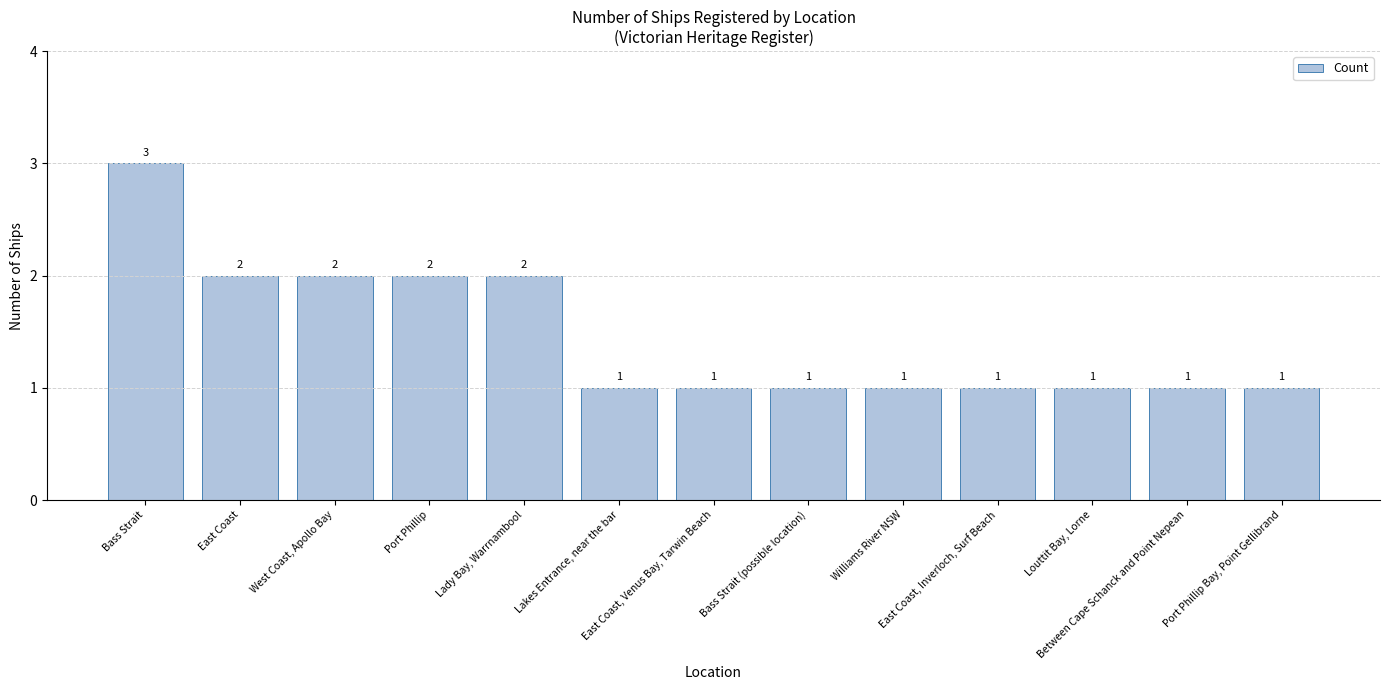

Count the values in the range 1 to 2.

12